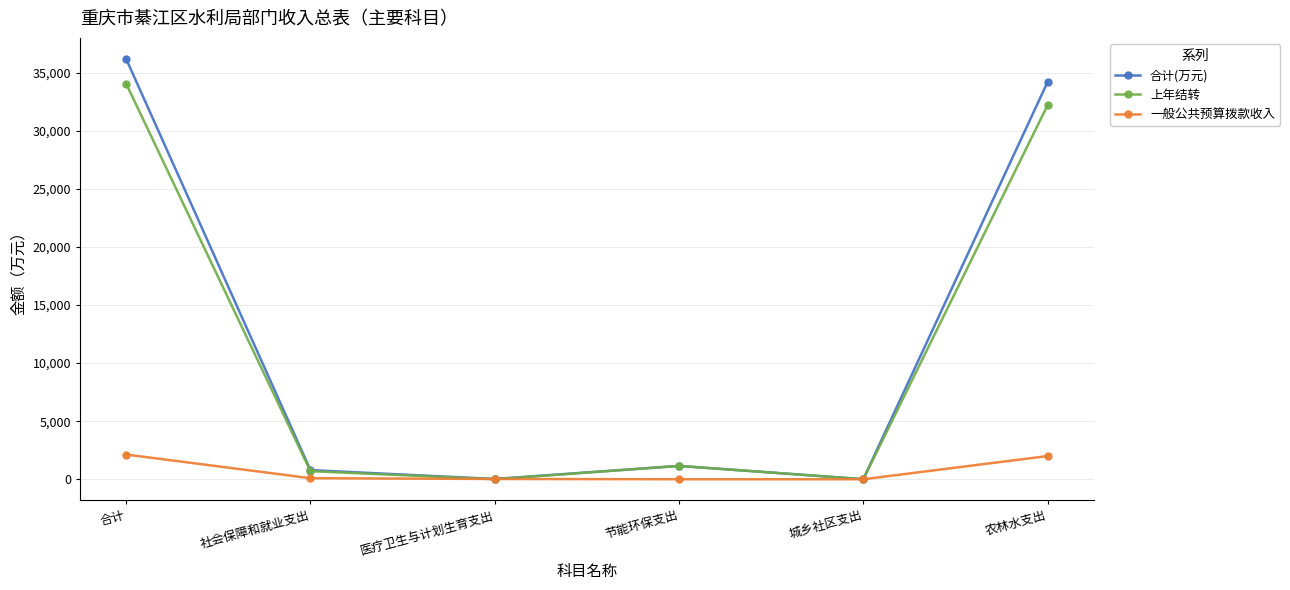

At which category is the sum across all series the highest?

合计